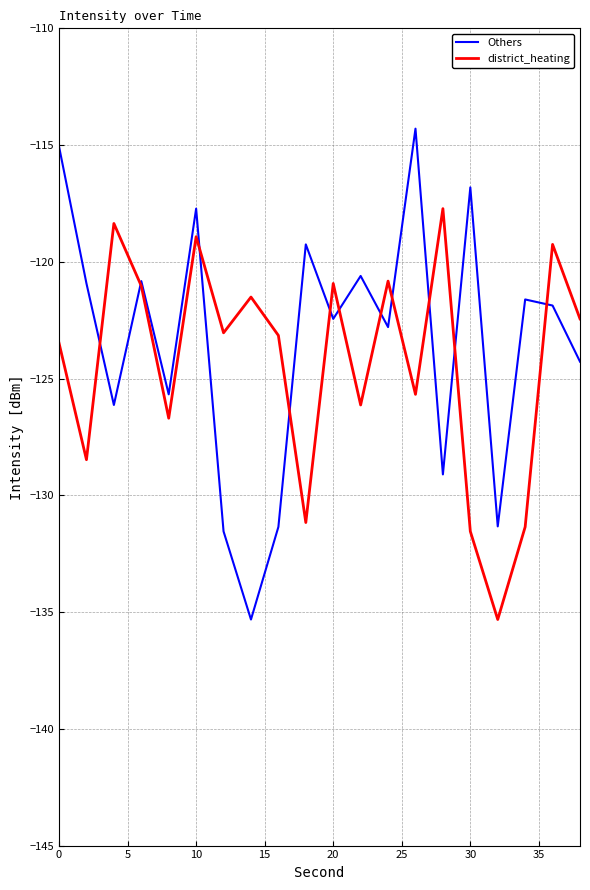

Does the chart display data point markers on the line(s)?

No